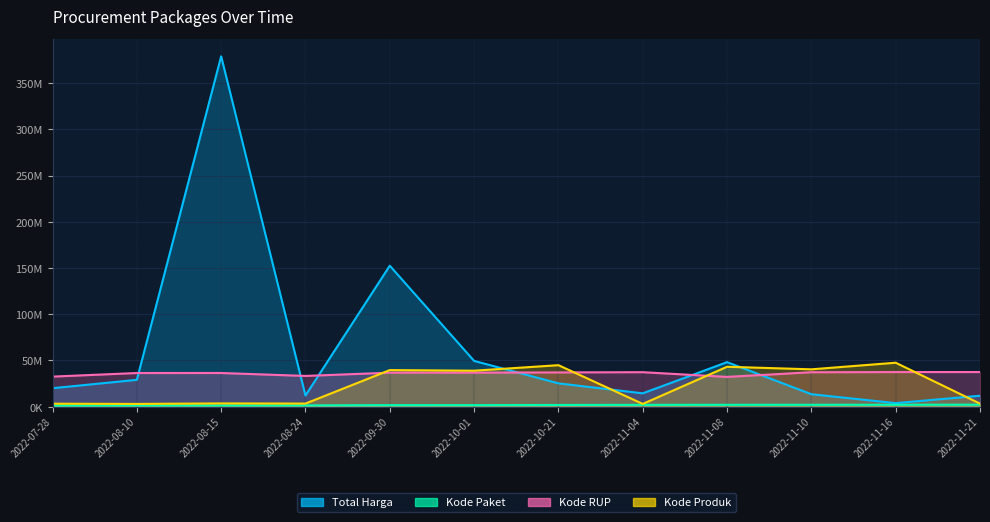

List the series in order of their overall mean, lowest first.

Kode Paket, Kode Produk, Kode RUP, Total Harga